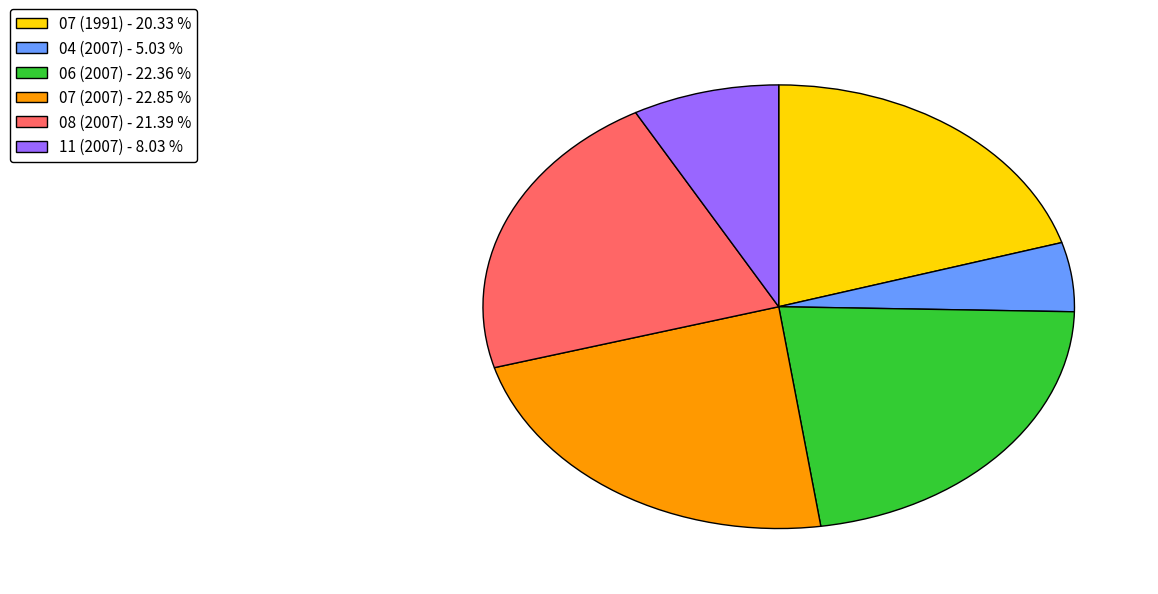

Is there a majority slice in this chart?

No